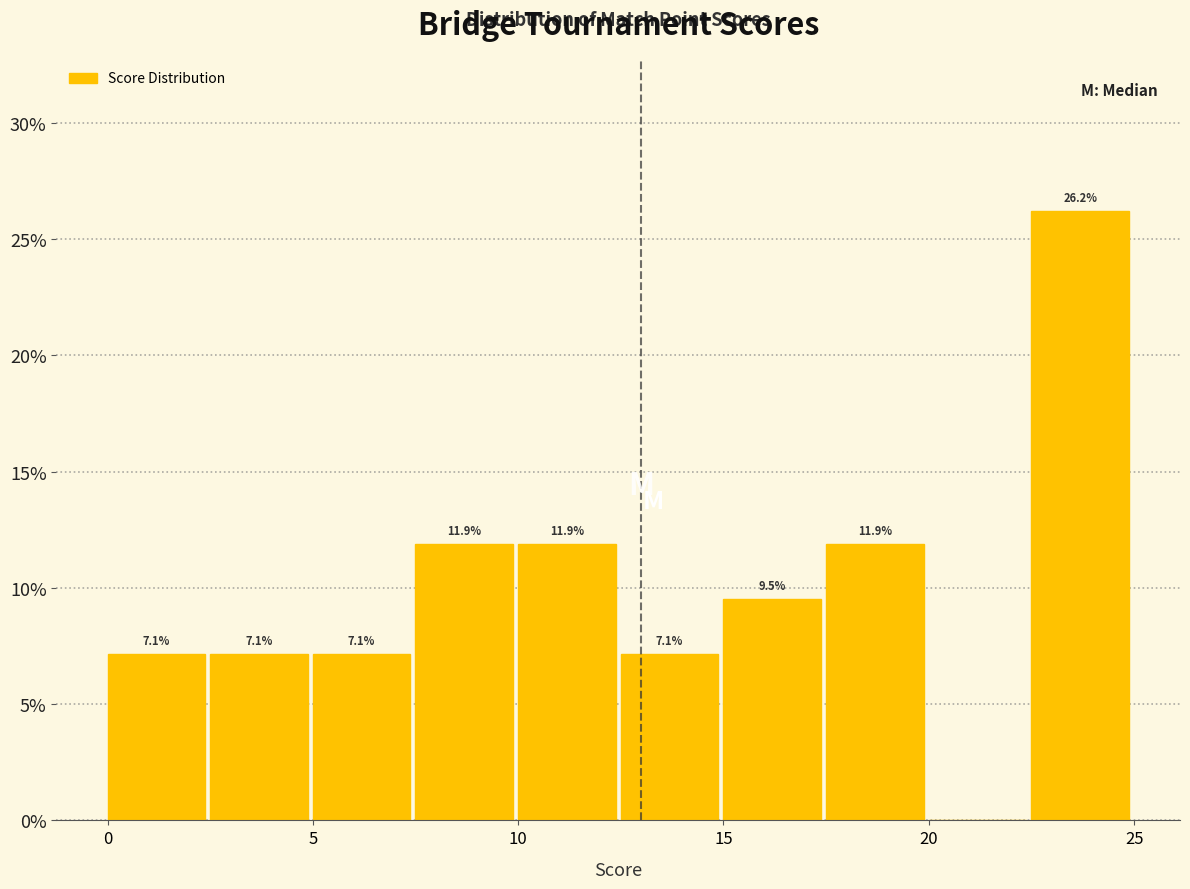

Over which range of the x-axis is the bar tallest?

22.5 to 25.0